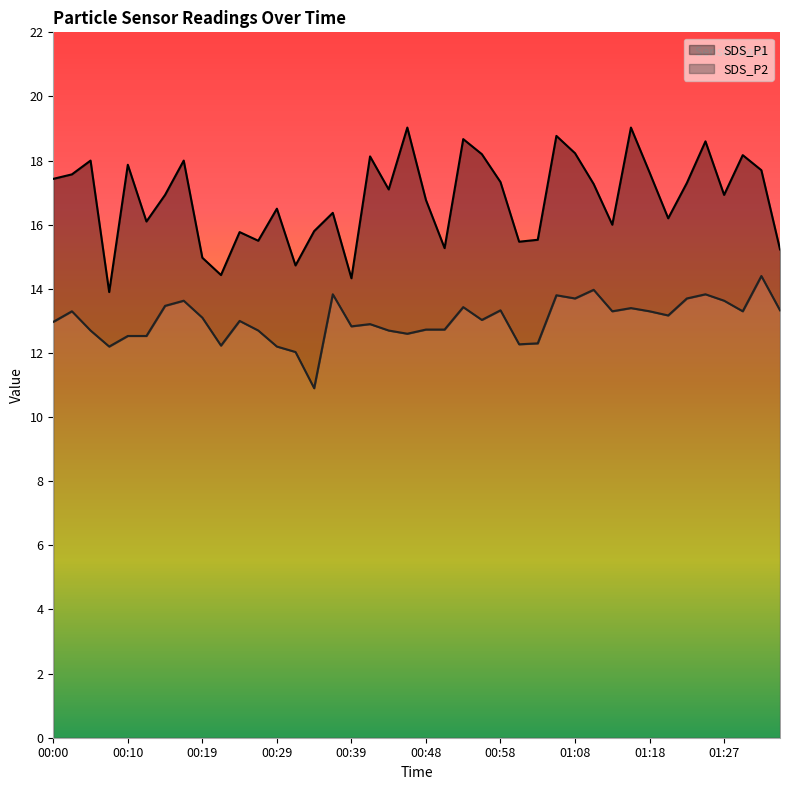

How many data points does each series have?

40